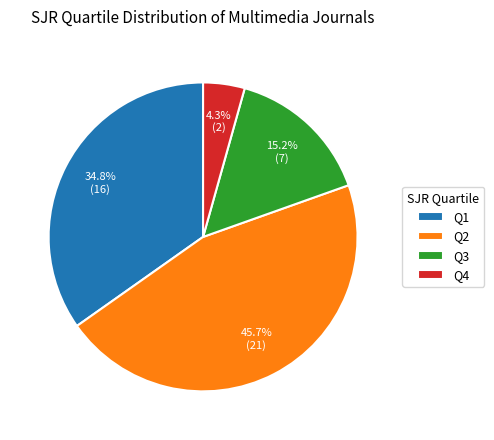

What percentage is the Q3 slice, to the nearest percent?

15%